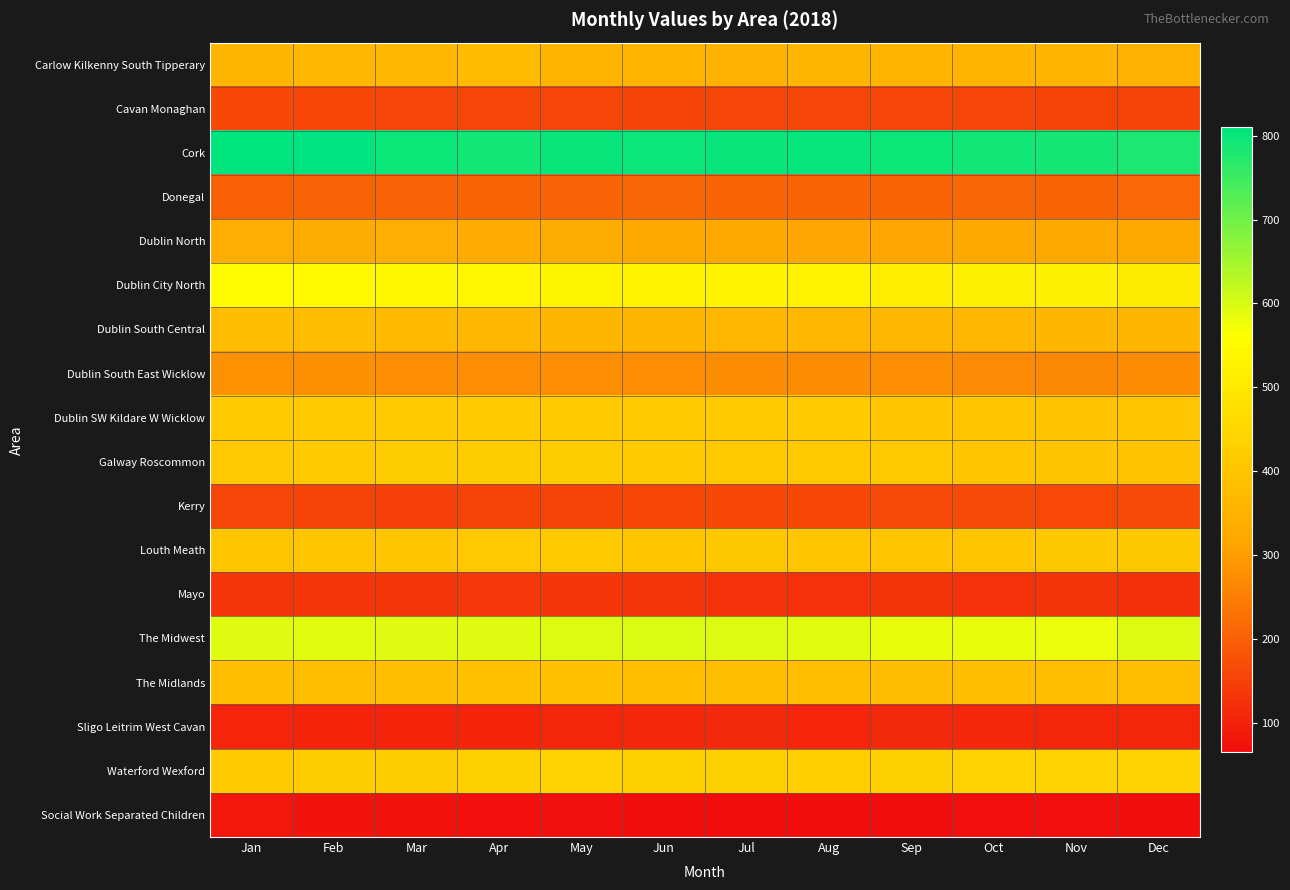

How many data points does each series have?

12